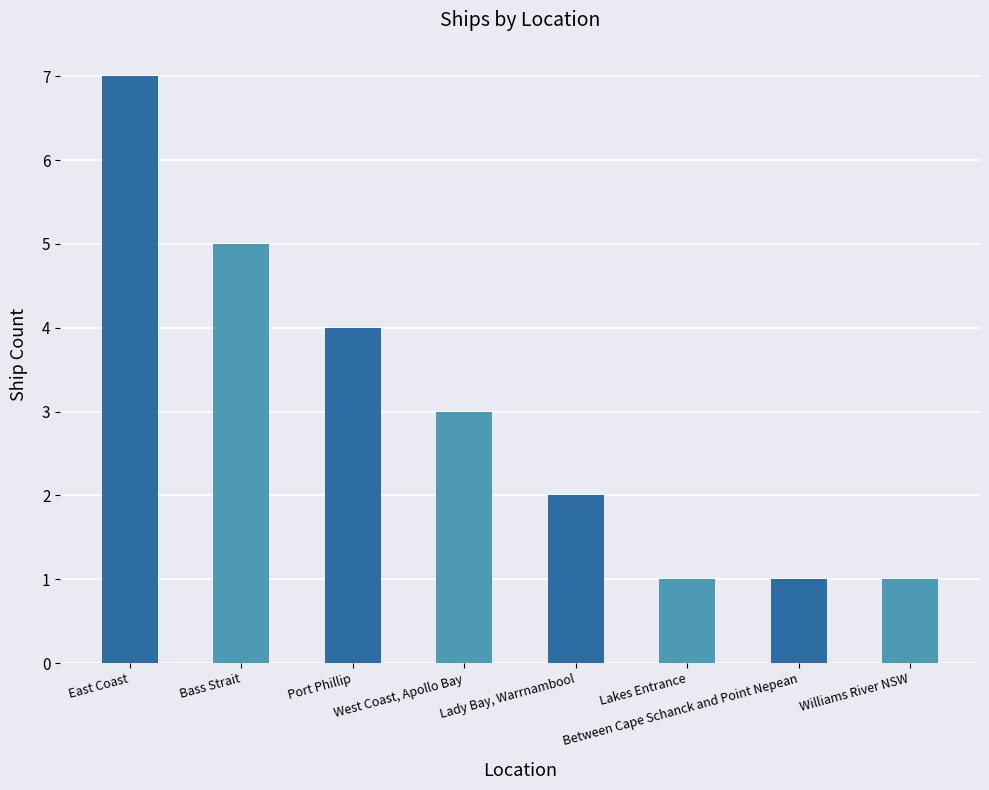

What is the label of the 2nd bar from the left?

Bass Strait